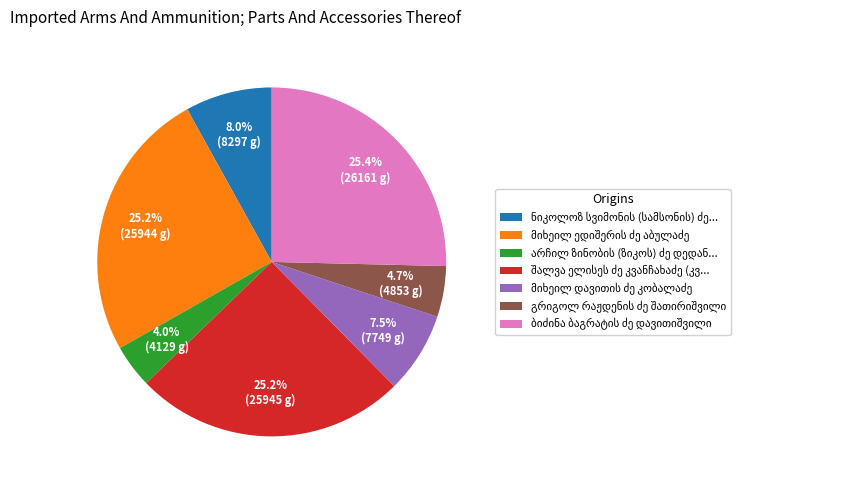

Is there a majority slice in this chart?

No